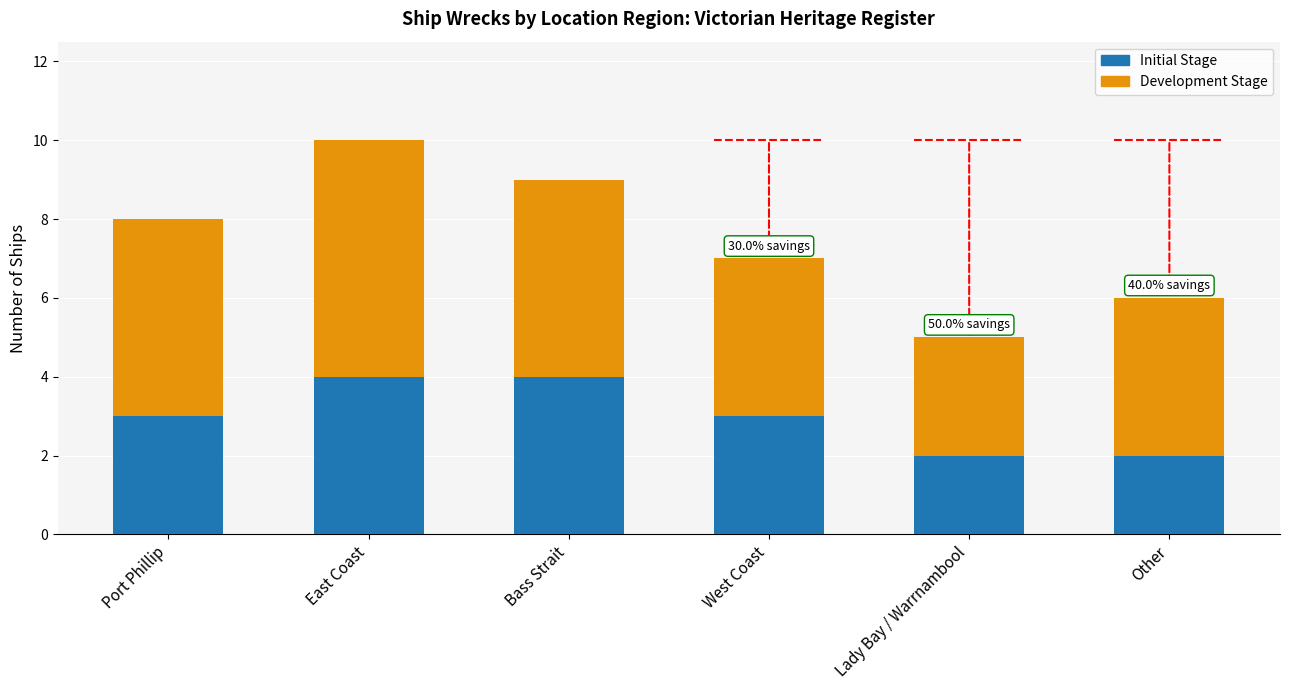

What position from the left is Port Phillip?

1